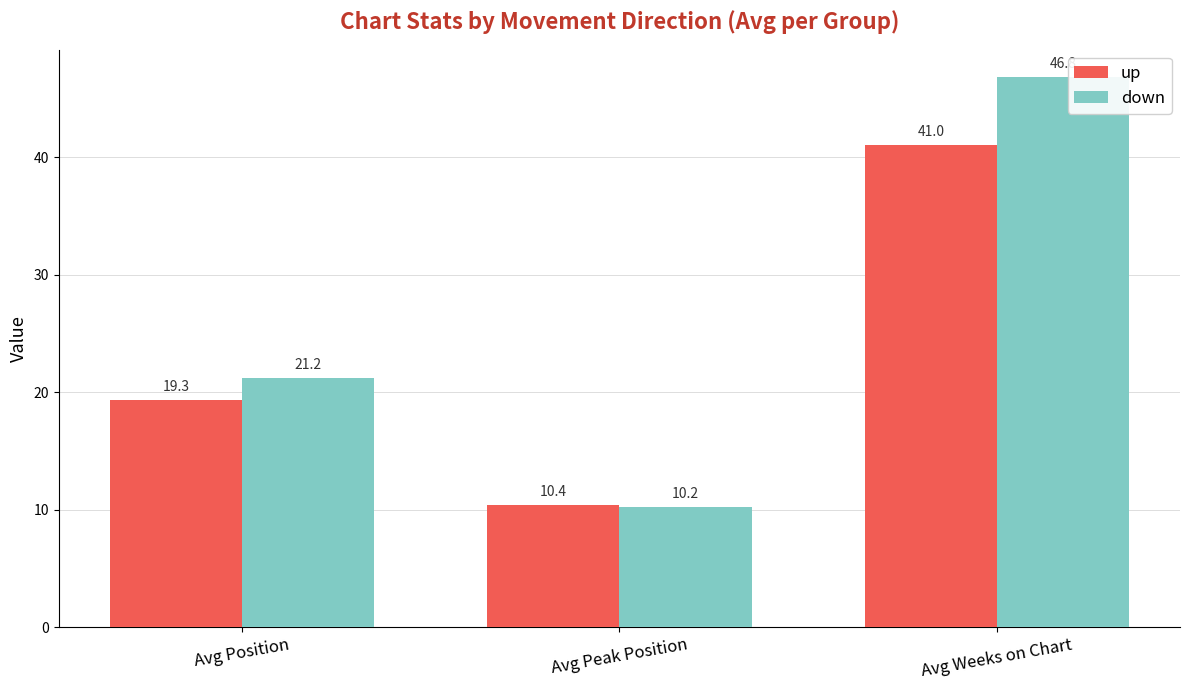

The value of down at Avg Position is 21.2. True or false?

True